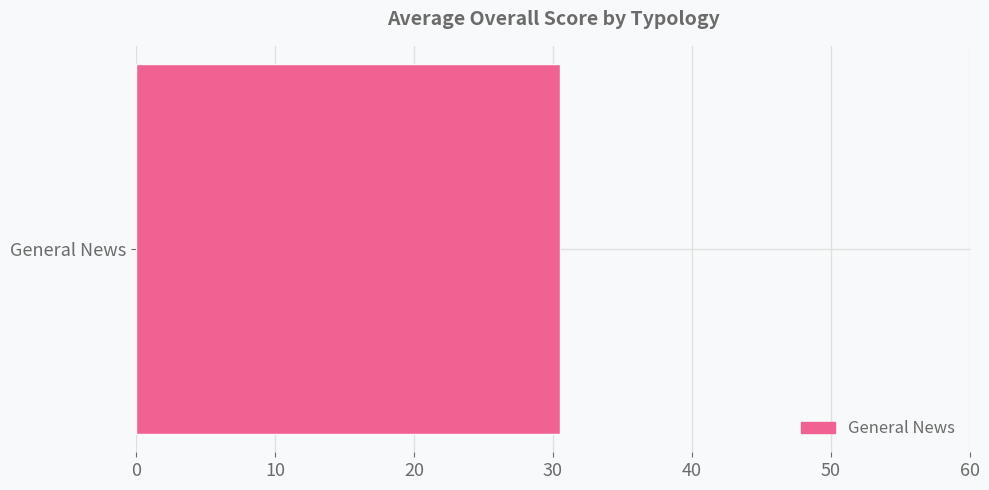

How many series are shown in this chart?

1